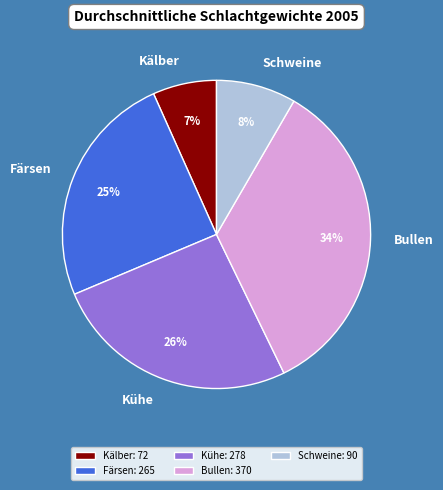

To the nearest percent, what is the average slice percentage?

20%